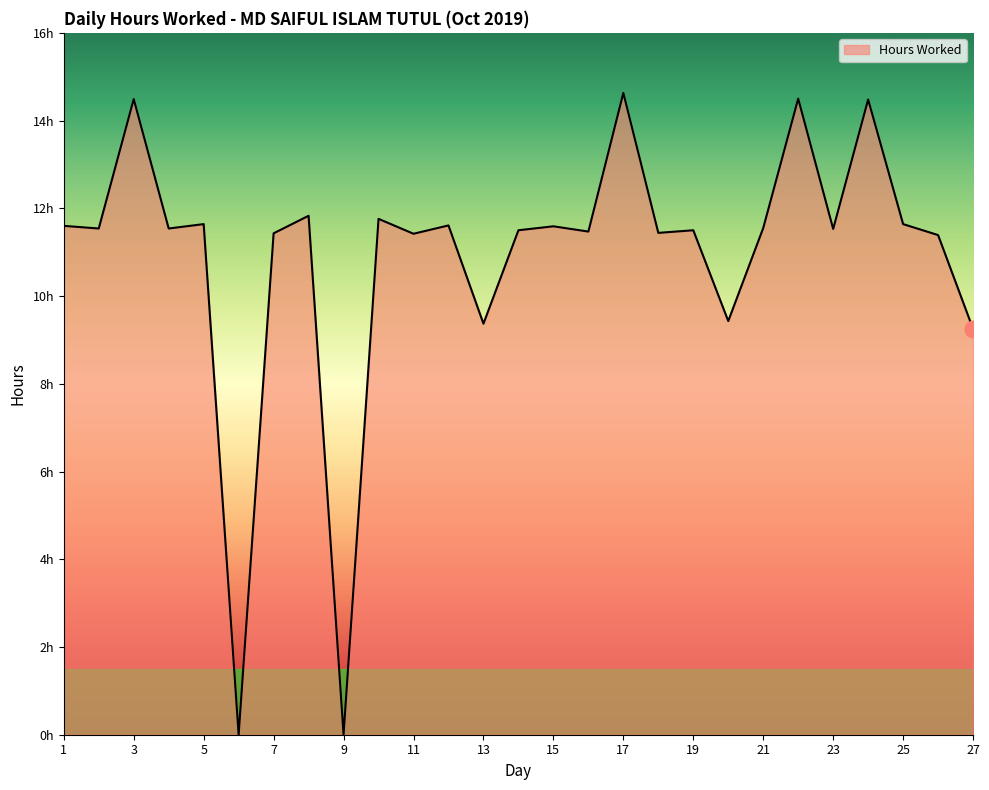

Does the chart have visible grid lines?

No